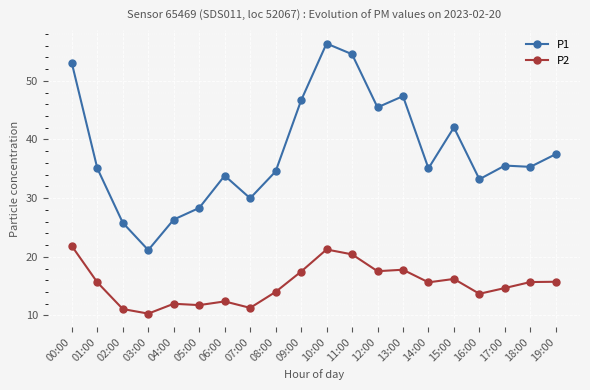

The value of P2 at 09:00 is 17.5. True or false?

True